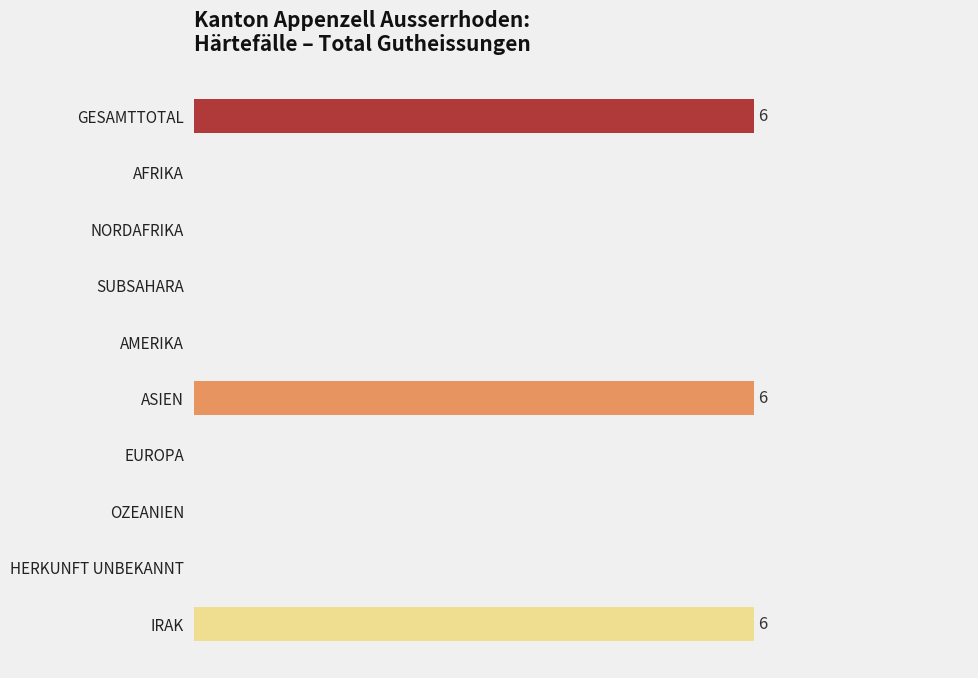

Are the bars horizontal?

Yes